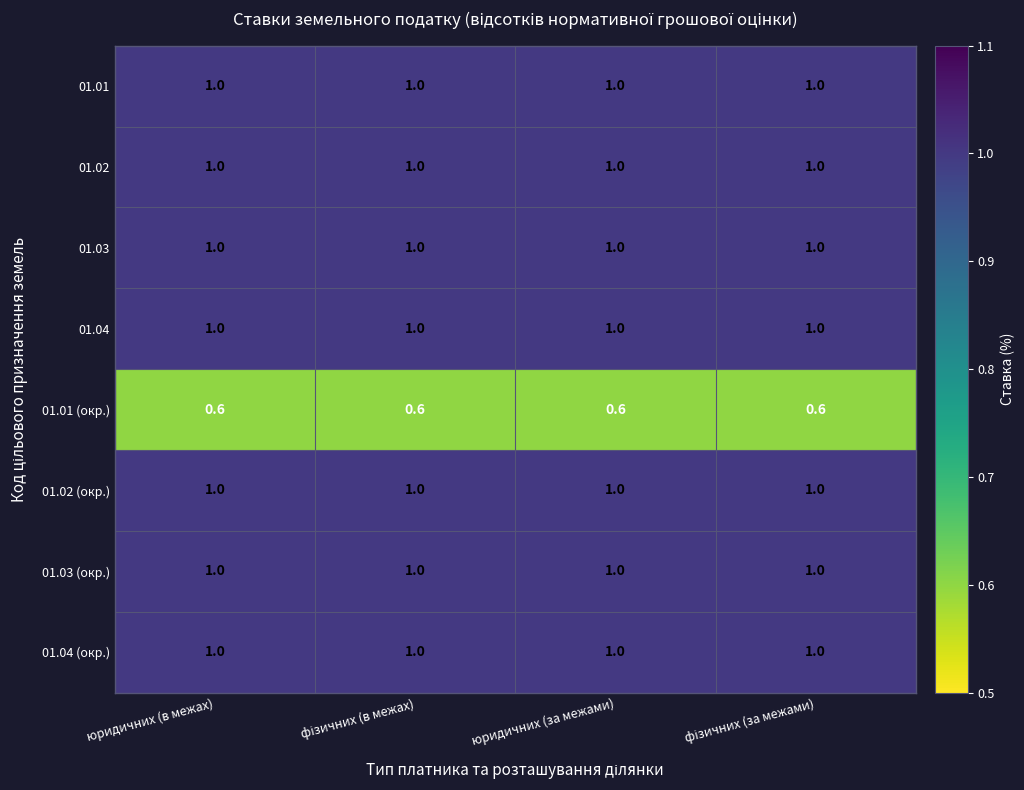

What is the average value of the 01.03 (окр.) series?

1.0